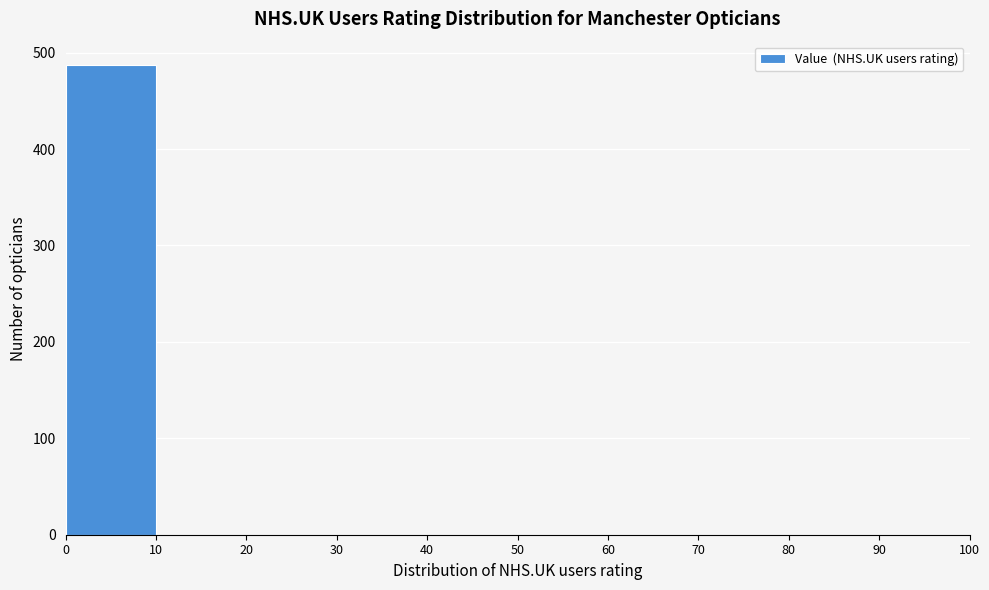

Reading left to right, list every bar in this chart as the range it spans on the x-axis followed by its height. The values are not printed on the chart, so give them approximately, as read against the axis.

0 to 10: 490
10 to 20: 0
20 to 30: 0
30 to 40: 0
40 to 50: 0
50 to 60: 0
60 to 70: 0
70 to 80: 0
80 to 90: 0
90 to 100: 0